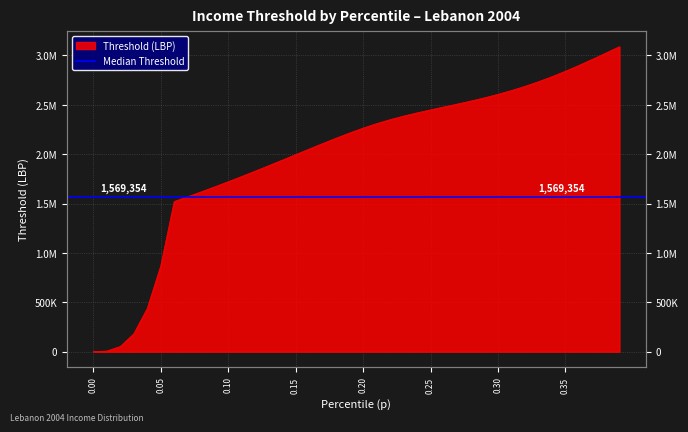

How many lines are shown in the chart?

1